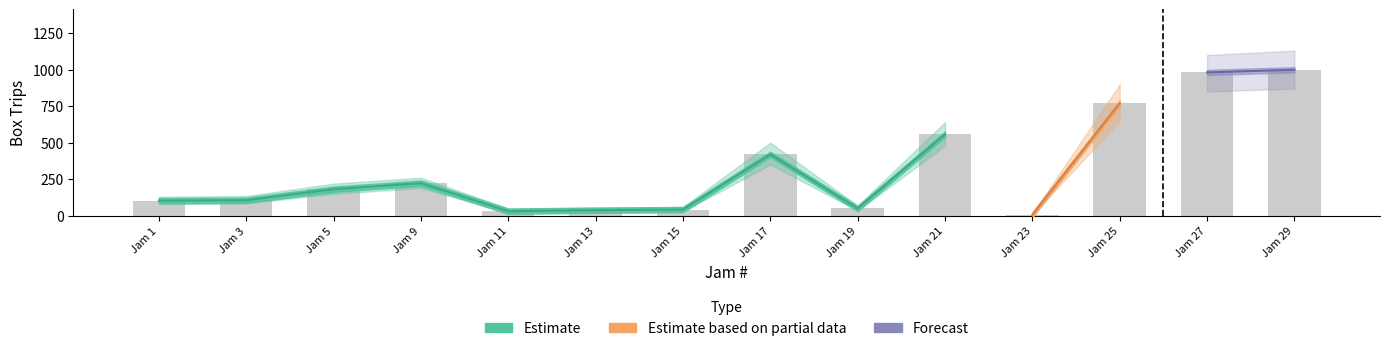

Is the value of Estimate_low at Jam 23 greater than the value of Estimate_high at Jam 29?

No